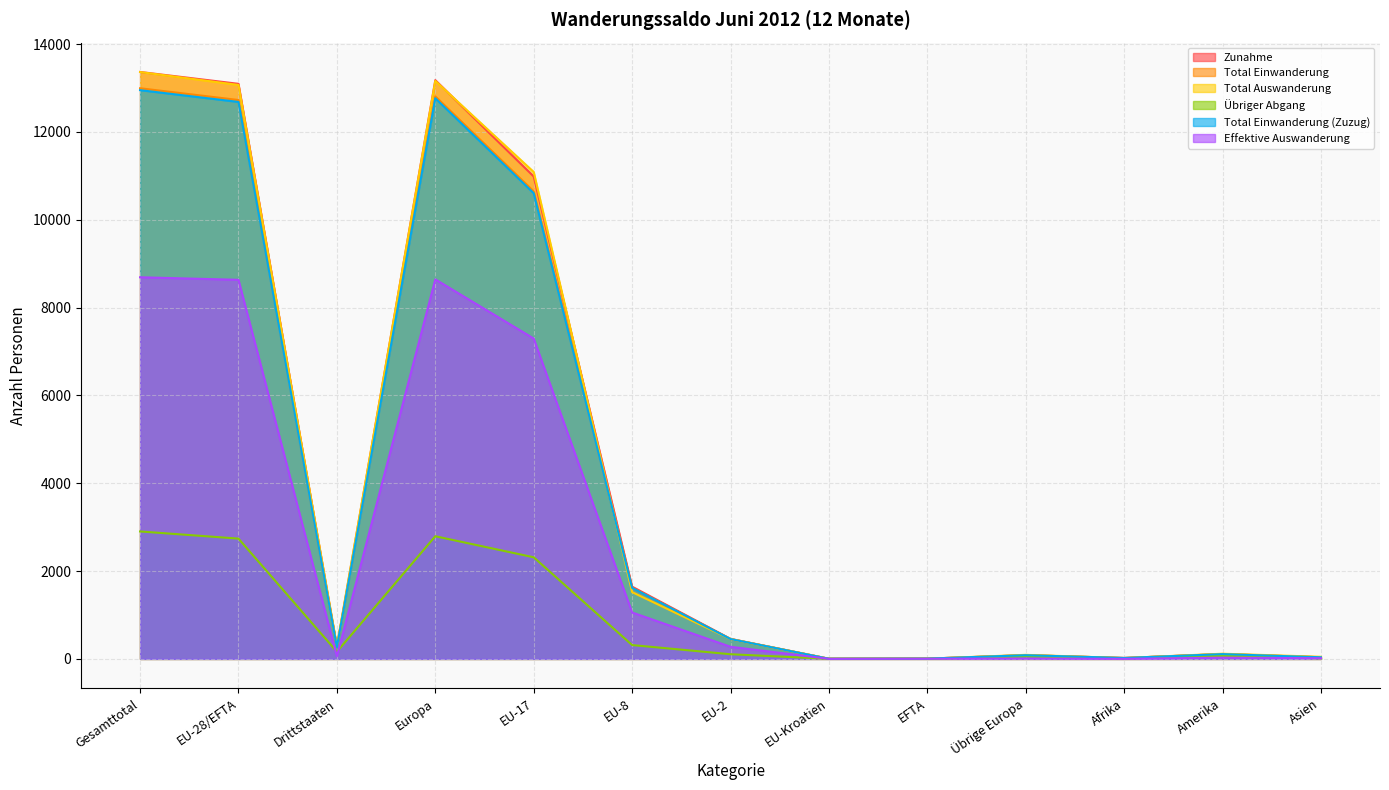

What is the sum of the Total Einwanderung (Zuzug) values at EU-8 and Asien?

1654